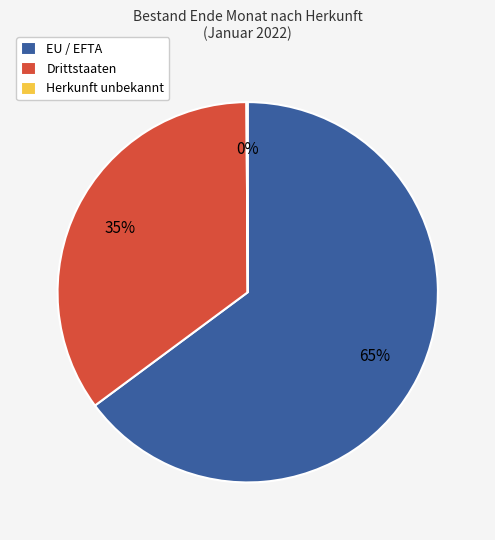

The Drittstaaten slice represents 35% of the pie. True or false?

True